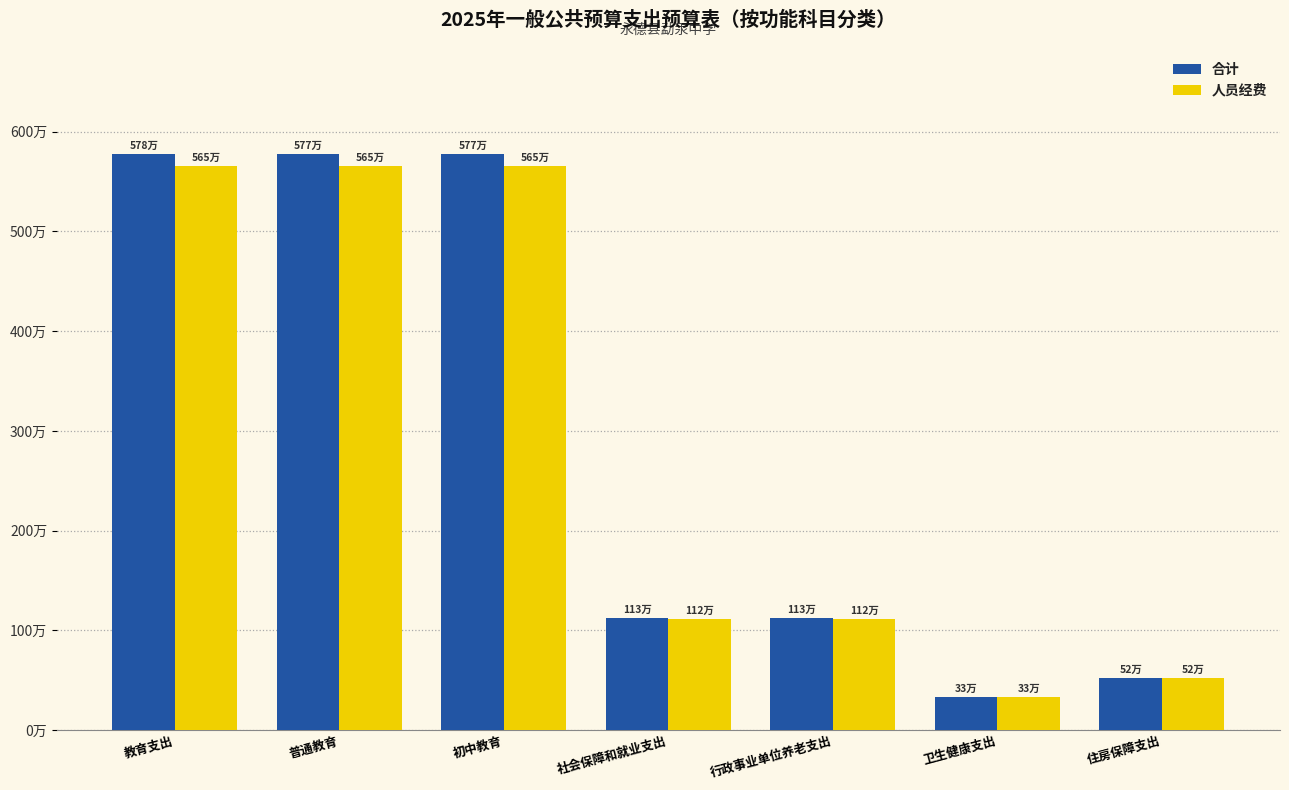

What are all the series names shown in the legend?

合计, 人员经费